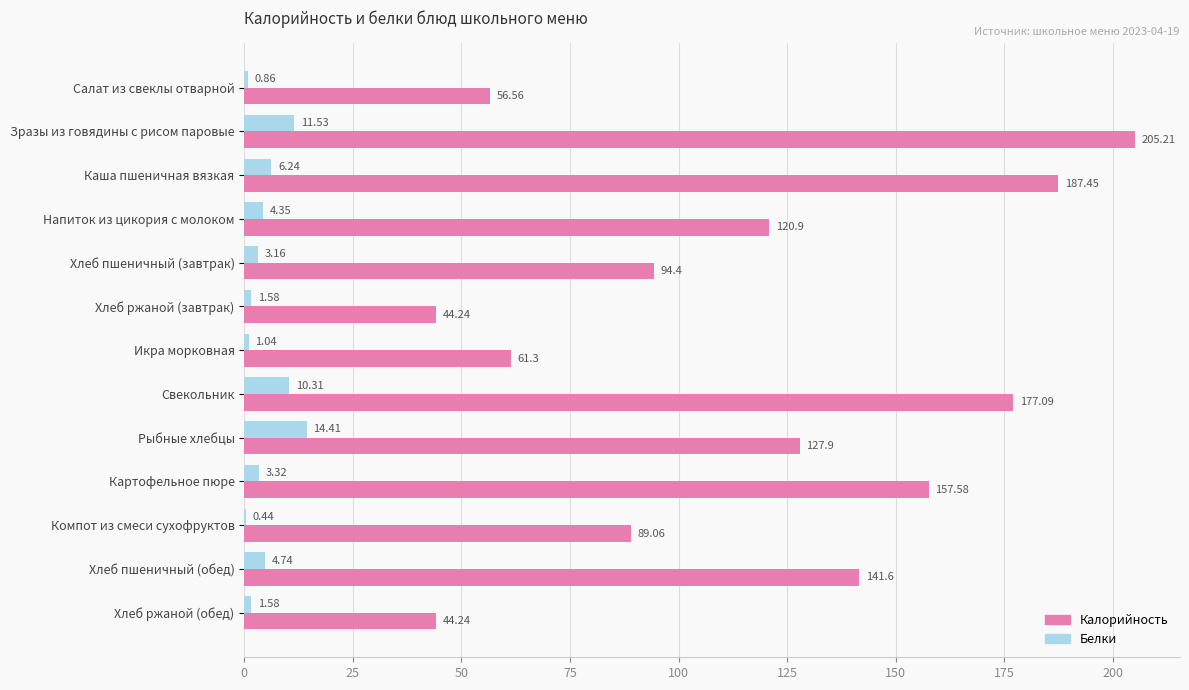

Which label corresponds to the largest value in the chart?

Зразы из говядины с рисом паровые